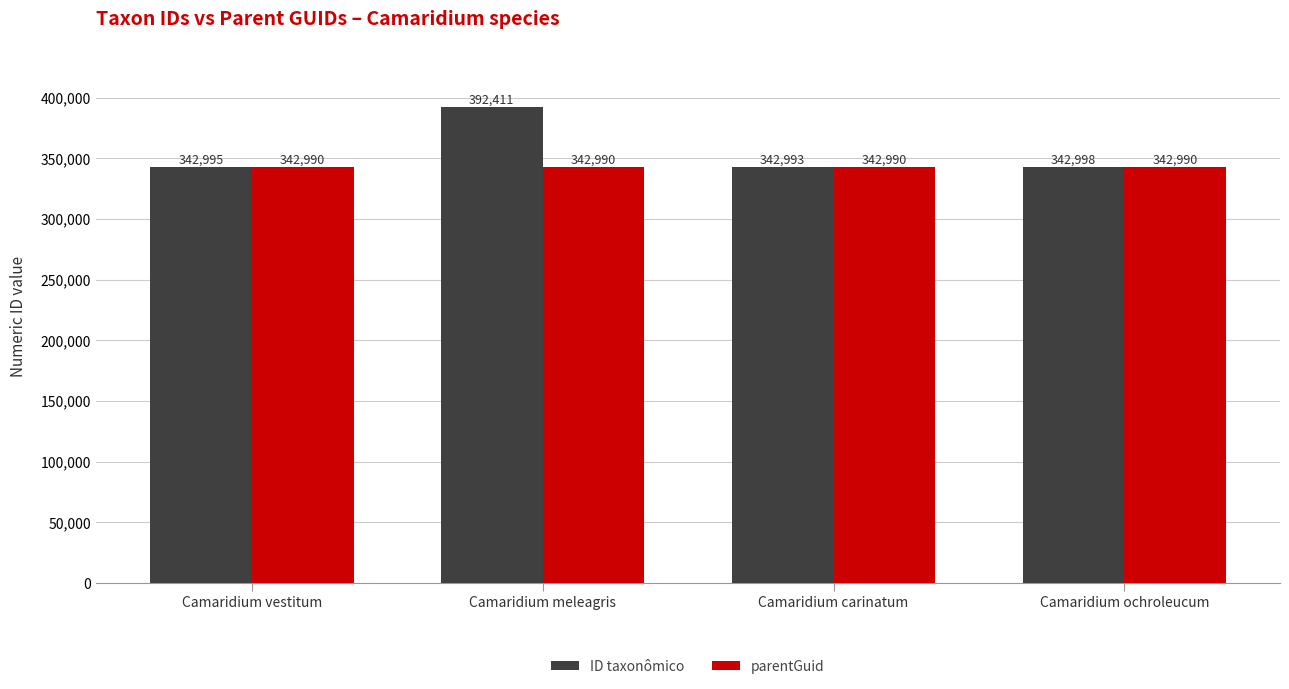

Rank the series by their maximum value, from highest to lowest.

ID taxonômico, parentGuid